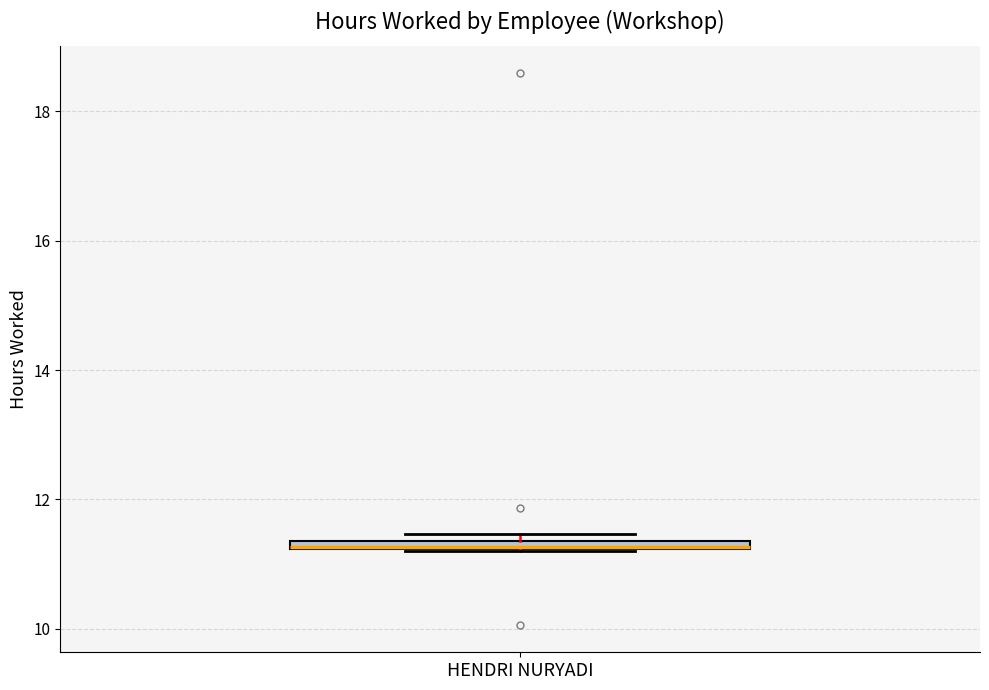

Where is the lower edge of the box for HENDRI NURYADI on the y-axis? The values are not printed on the chart, so give them approximately, as read against the axis.

11.2